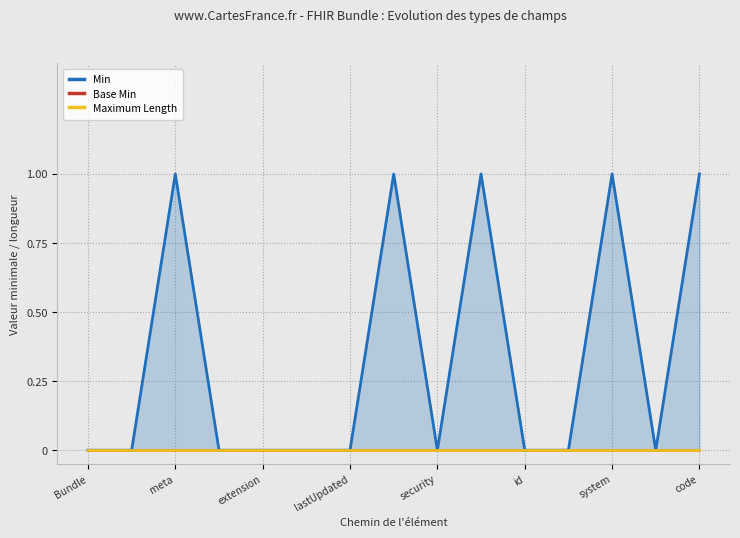

List the series in order of their peak value, highest first.

Min, Base Min, Maximum Length